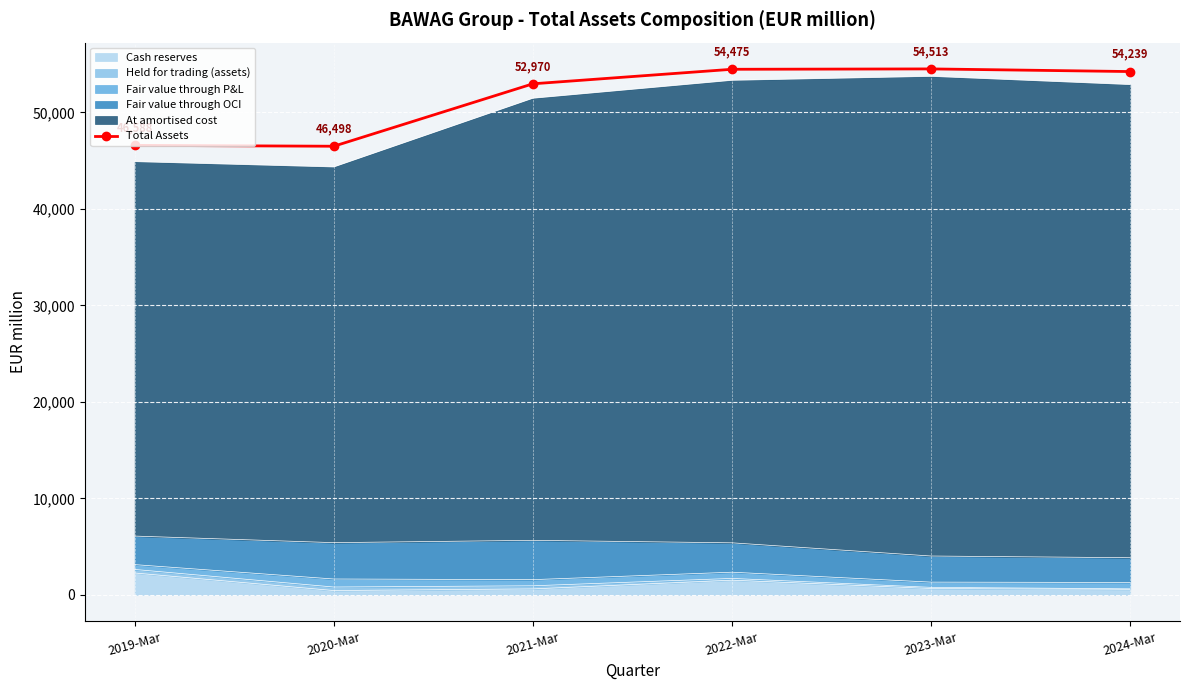

How many lines are shown in the chart?

1